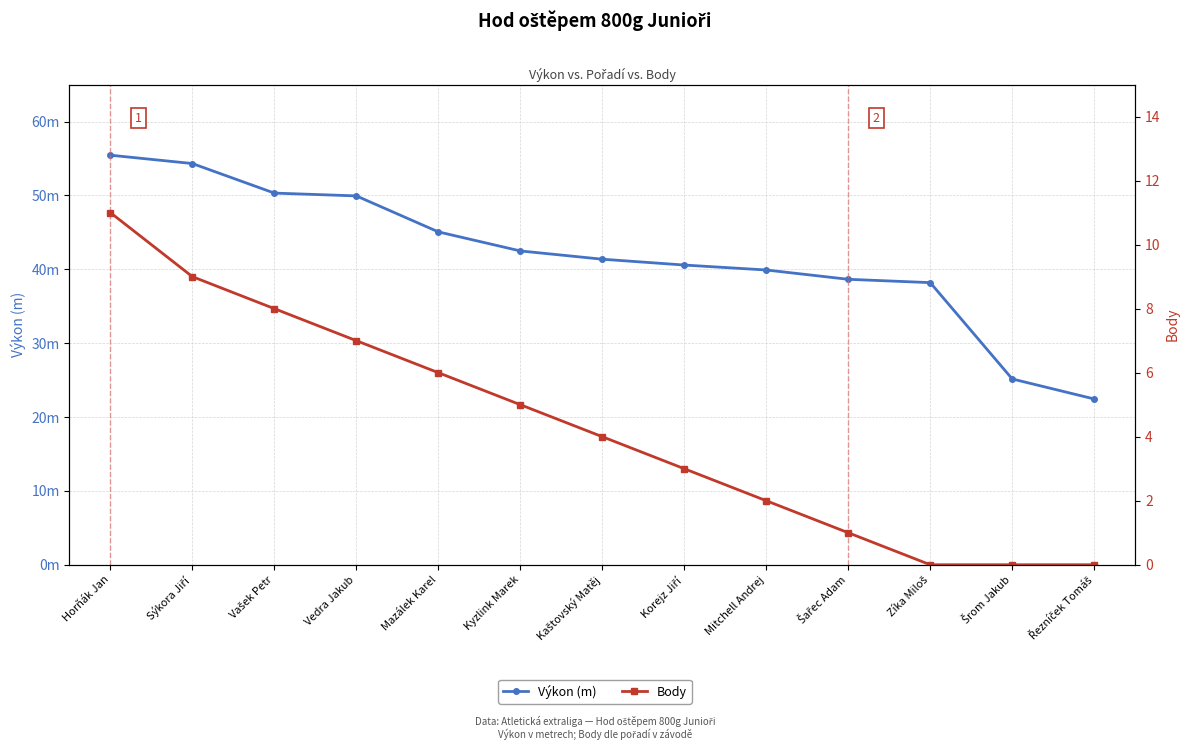

What is the maximum value for Výkon (m)?

55.4